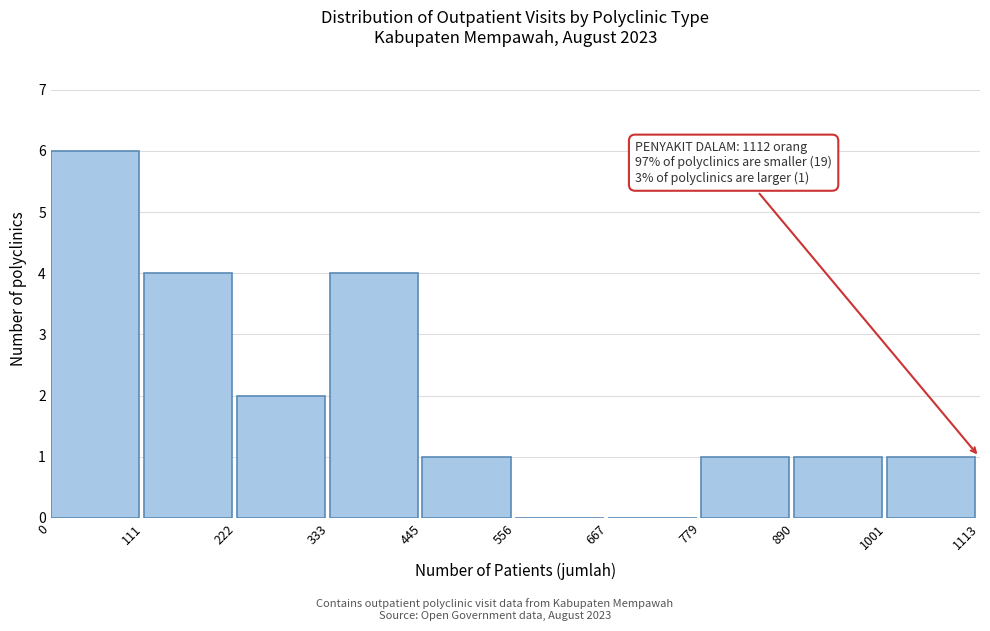

Which range on the x-axis has the tallest bar?

0 to 111